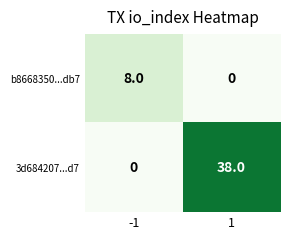

What is the difference between the 3d684207...d7 values at 1 and -1?

38